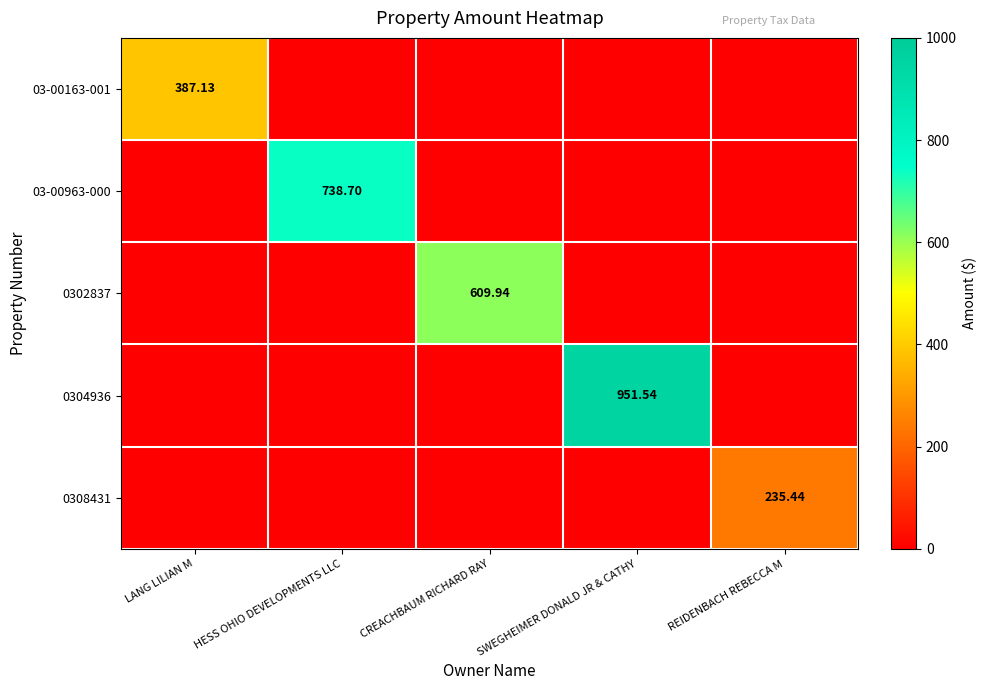

Is the value of 03-00963-000 at HESS OHIO DEVELOPMENTS LLC greater than the value of 03-00163-001 at LANG LILIAN M?

Yes